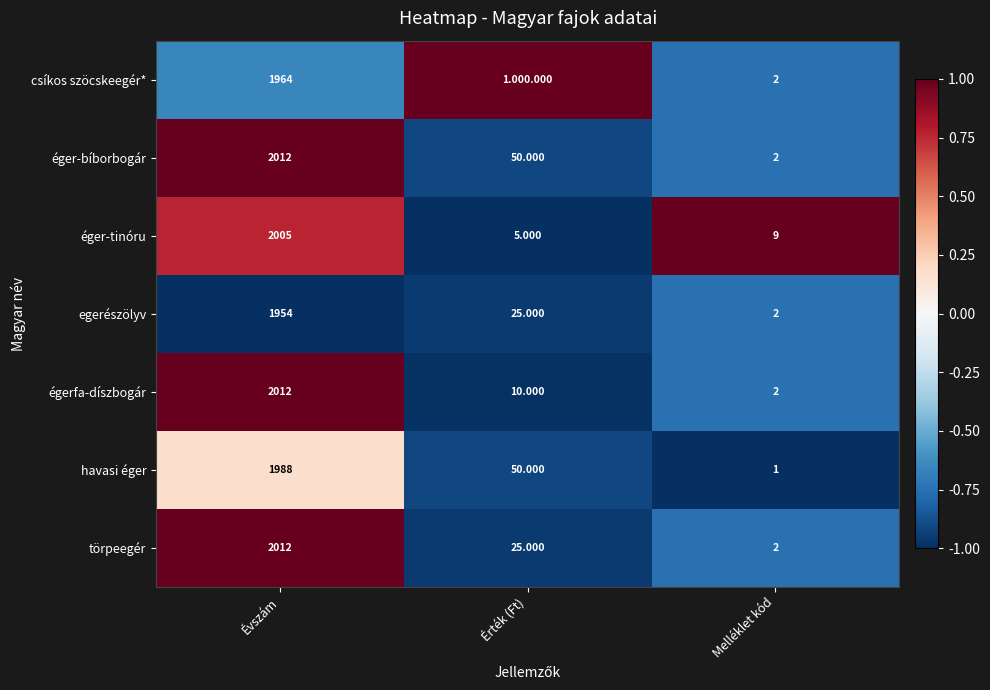

Where is éger-bíborbogár nearest to the value 1007?

Érték (Ft)